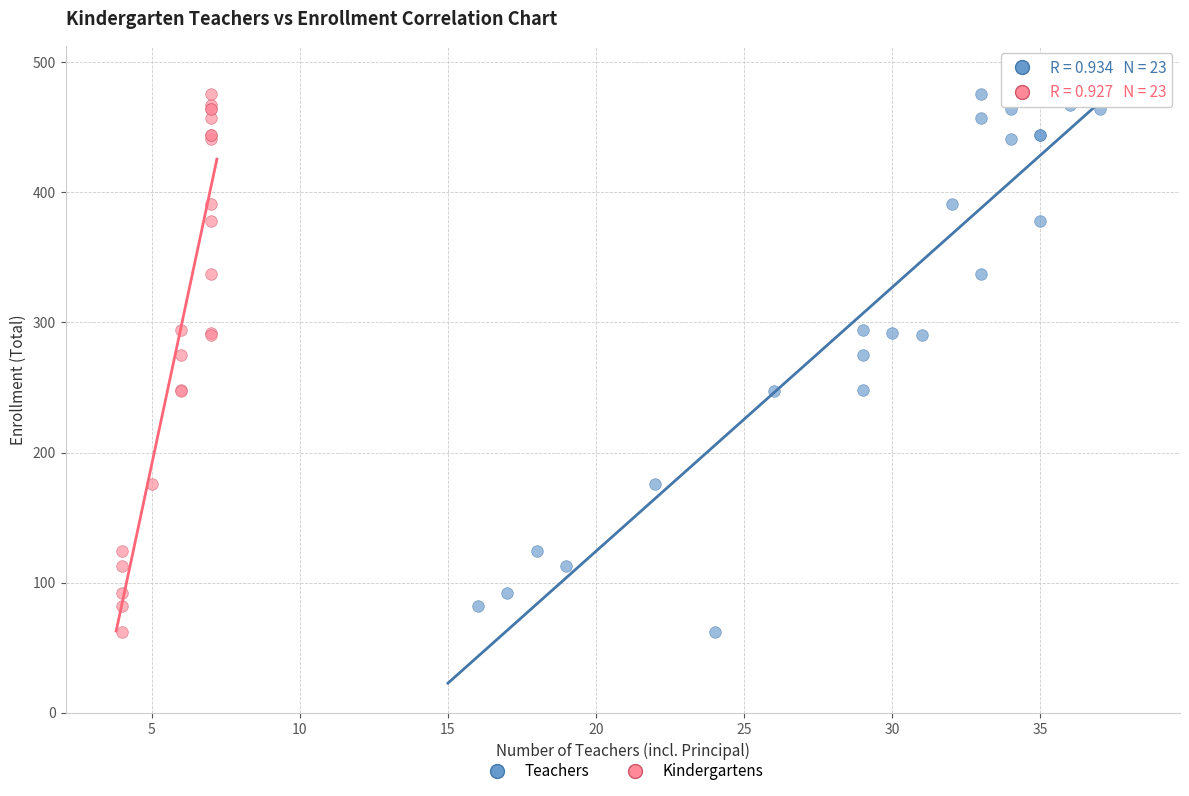

What are all the series names shown in the legend?

Teachers, Kindergartens